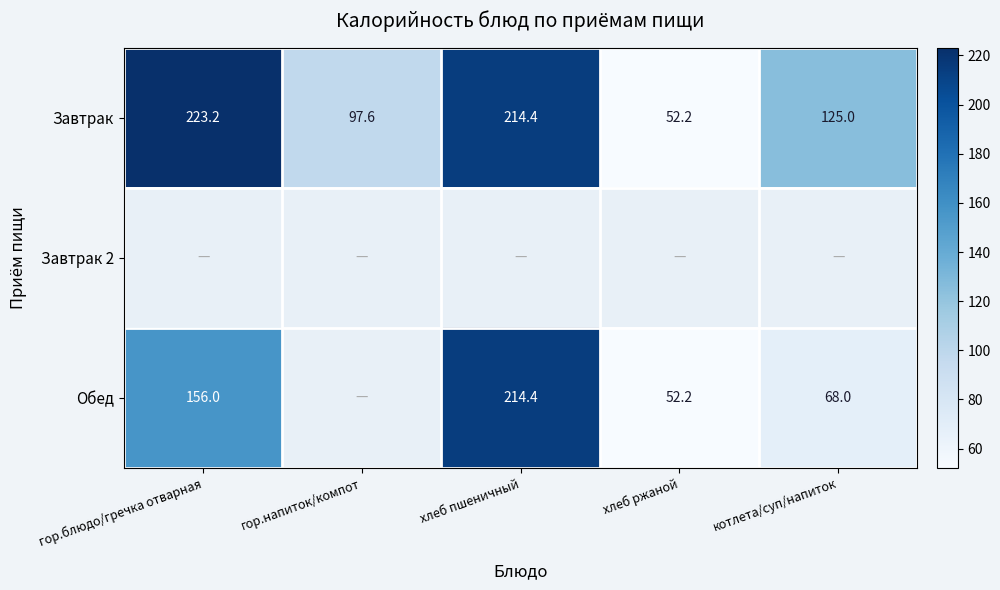

How many data points does each series have?

5